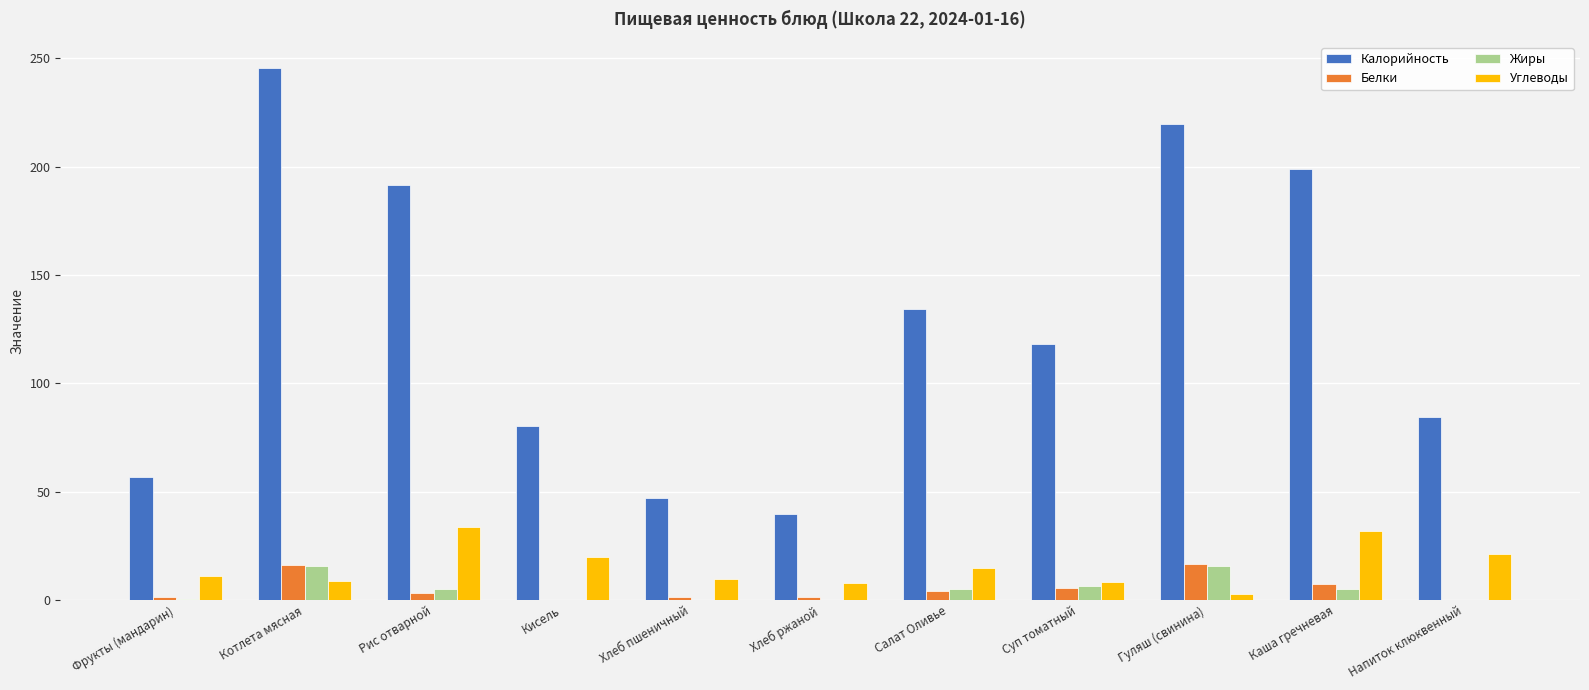

Read the Углеводы value at Котлета мясная.

8.9